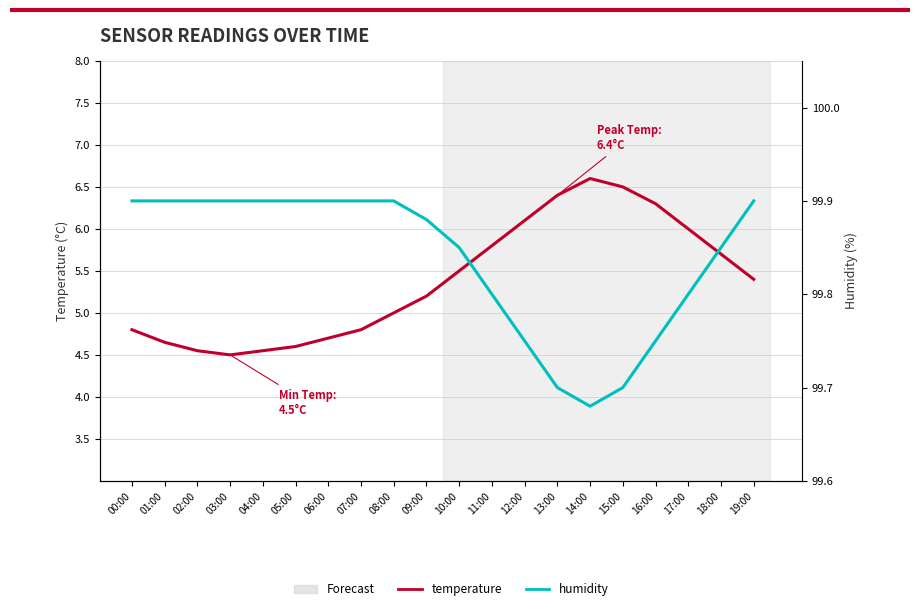

At 19:00, list the series in order from largest to smallest.

humidity, temperature